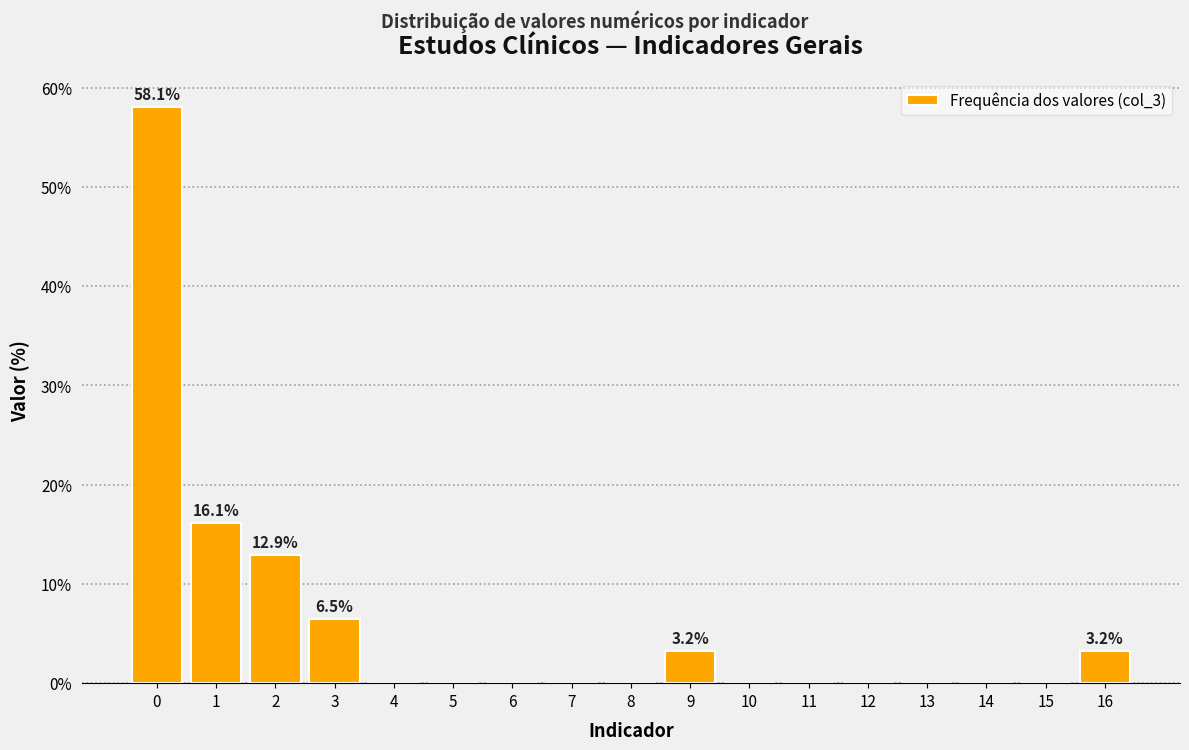

Over which range of the x-axis is the bar tallest?

-0.5 to 0.5